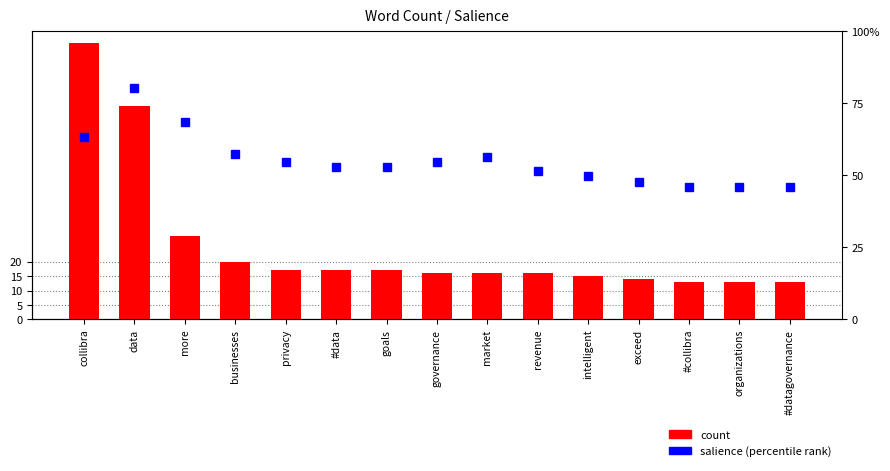

Which has a higher value, exceed or data?

data